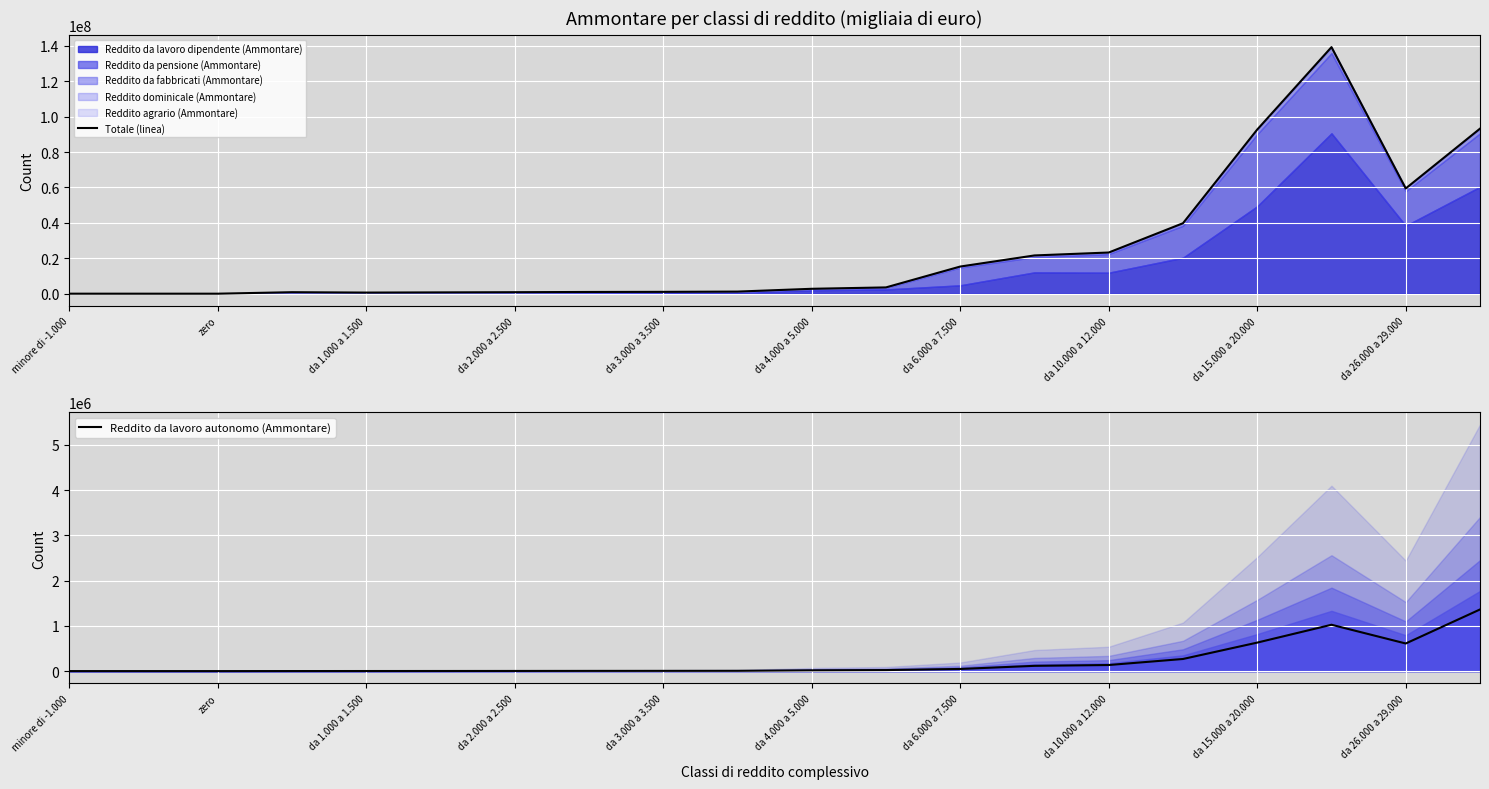

True or false: Totale (linea) and Reddito da lavoro autonomo (Ammontare) cross at least once.

False